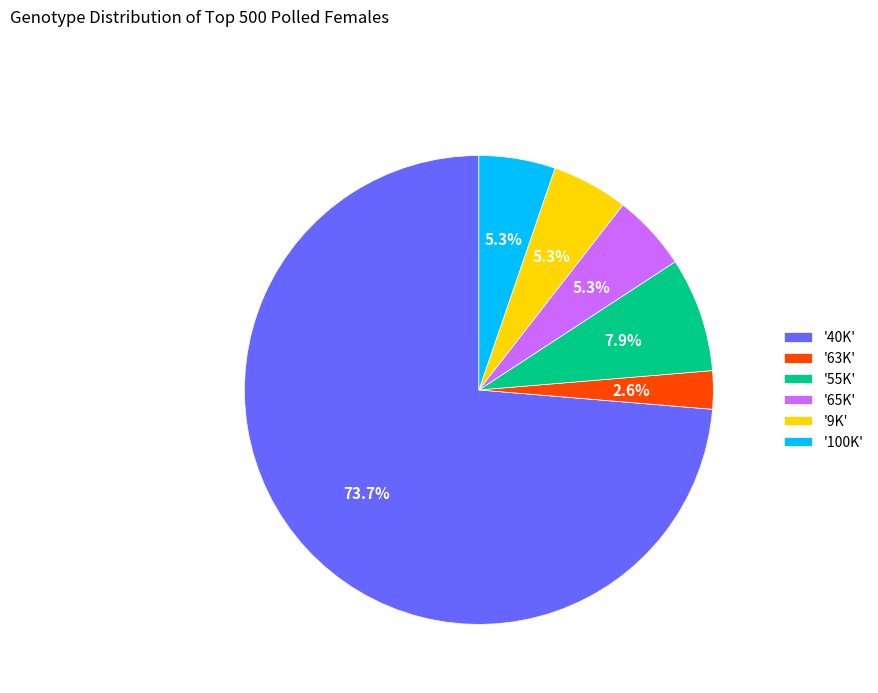

Which slice is the smallest?

'63K'